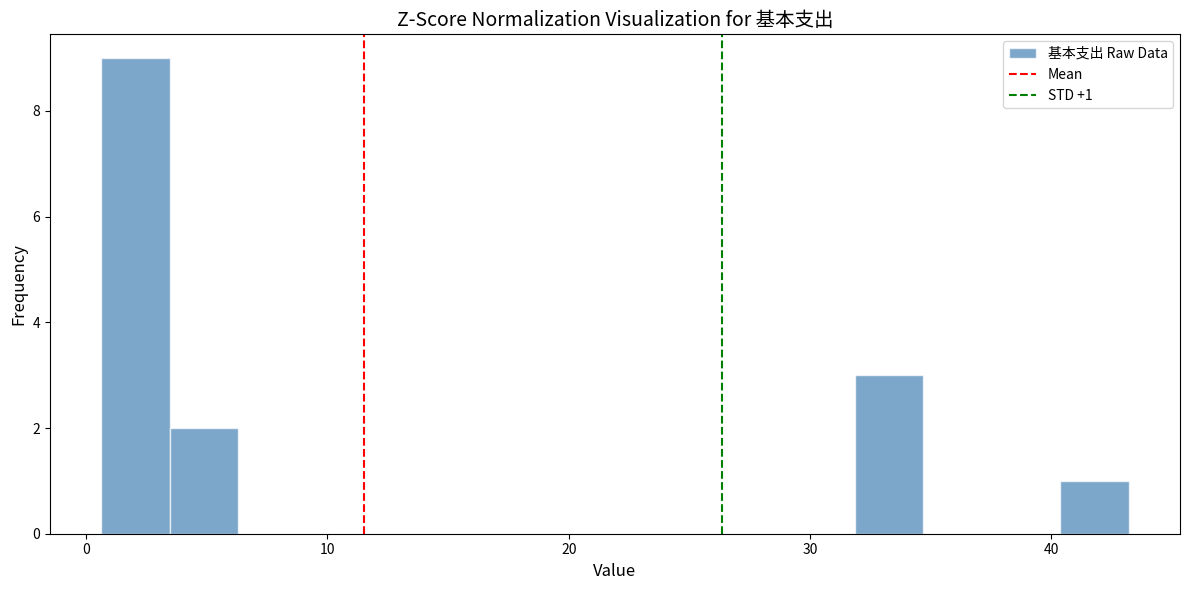

Read against the x-axis, roughly where is the centre of the tallest bar?

2